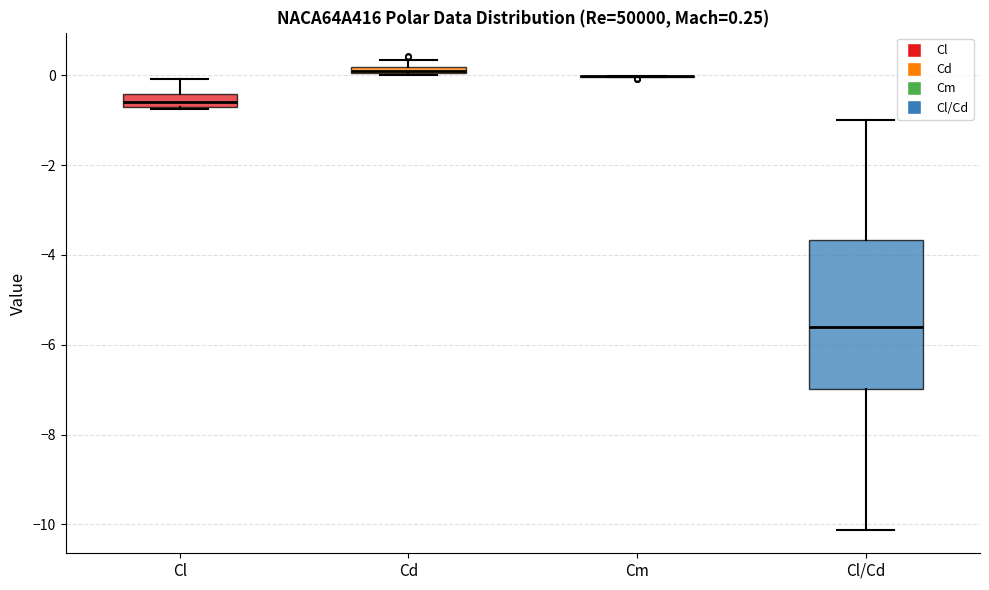

Which box is the tallest, from its lower edge to its upper edge?

Cl/Cd